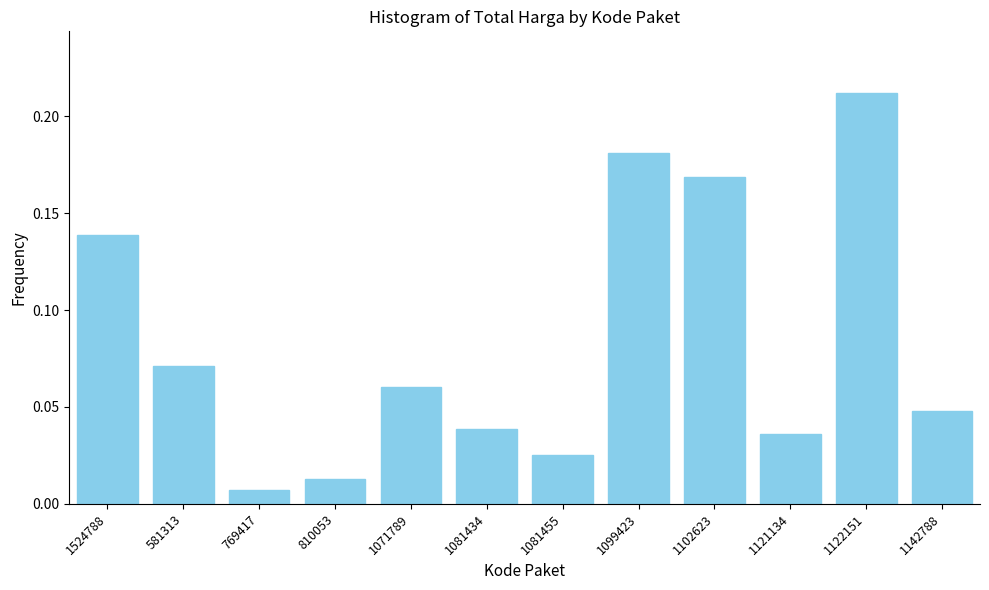

Which has a higher value, 1099423 or 1102623?

1099423